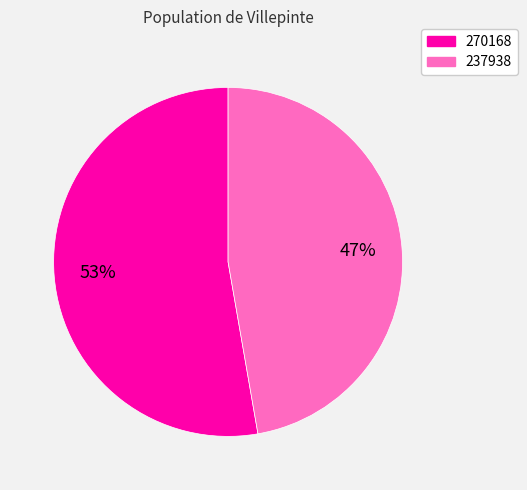

Does 270168 represent more than half of the total?

Yes